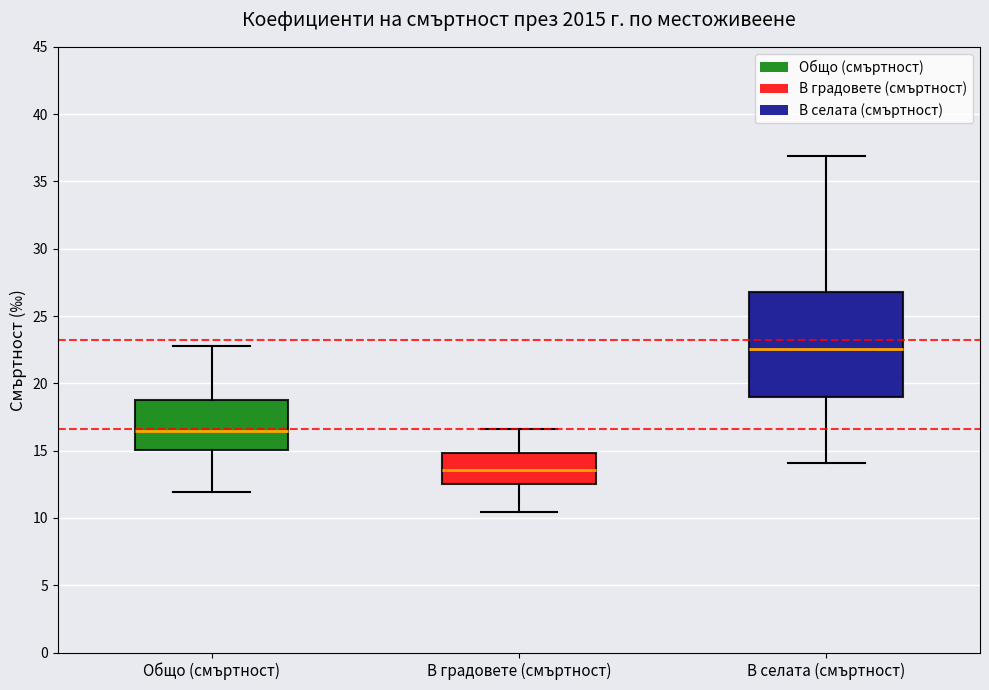

Where does the lower whisker of the box for В градовете (смъртност) end on the y-axis? The values are not printed on the chart, so give them approximately, as read against the axis.

10.5